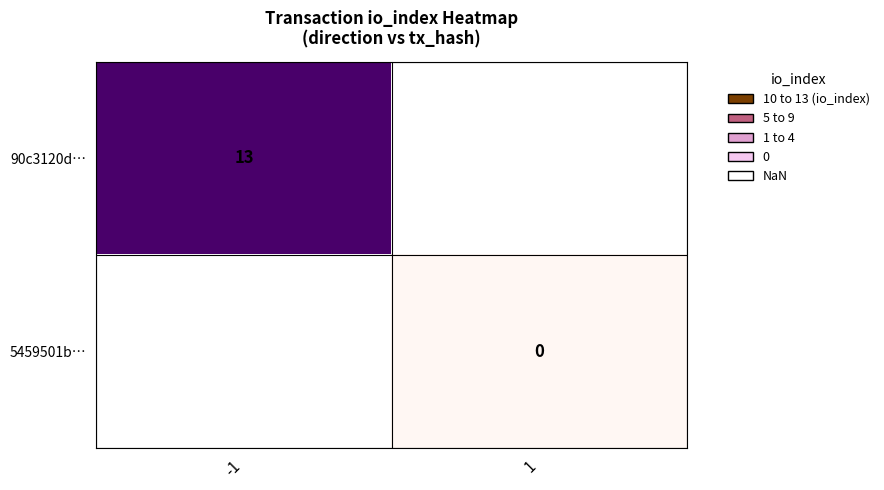

The value of 90c3120d… at -1 is 18. True or false?

False